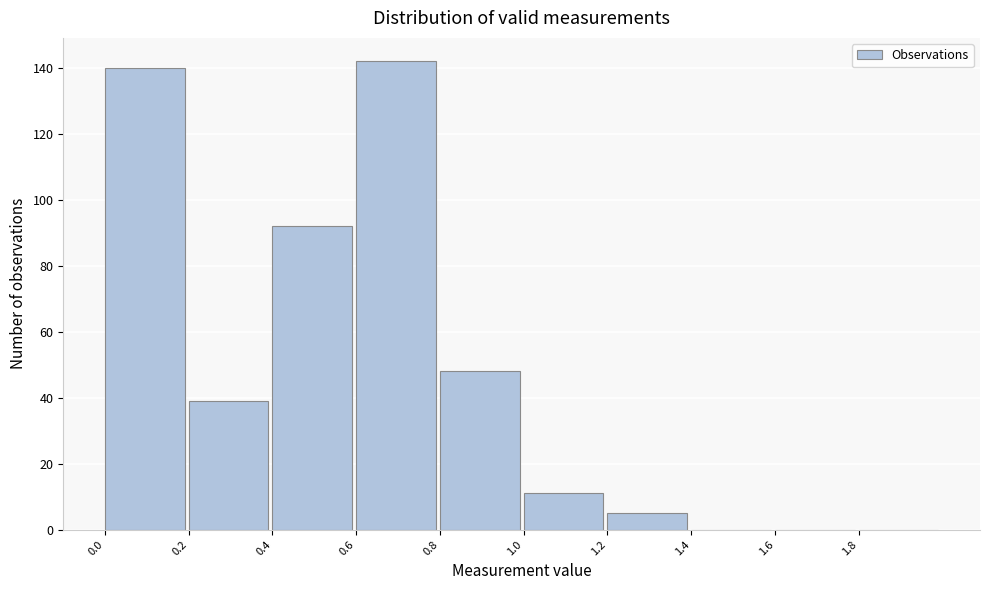

How tall is the bar that spans 0.0 to 0.2 on the x-axis? The values are not printed on the chart, so give them approximately, as read against the axis.

140